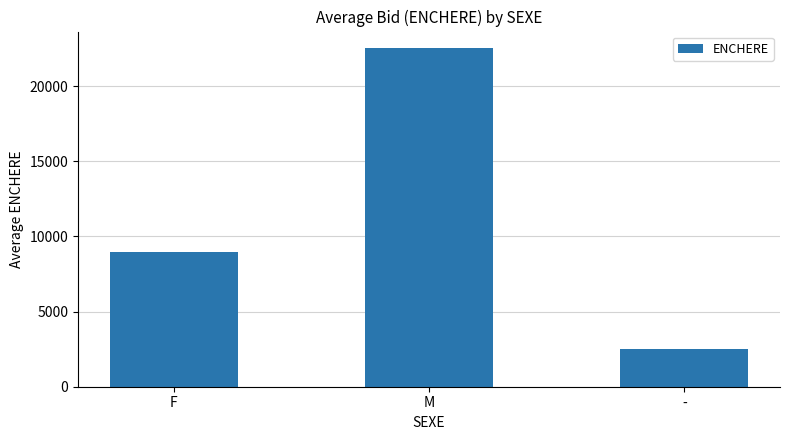

List the labels in order of value, smallest first.

-, F, M